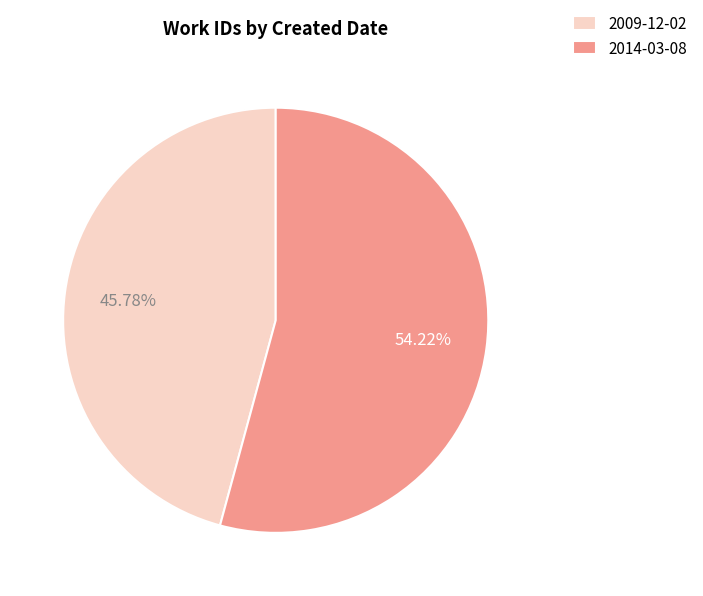

To the nearest percent, what is the average slice percentage?

50%